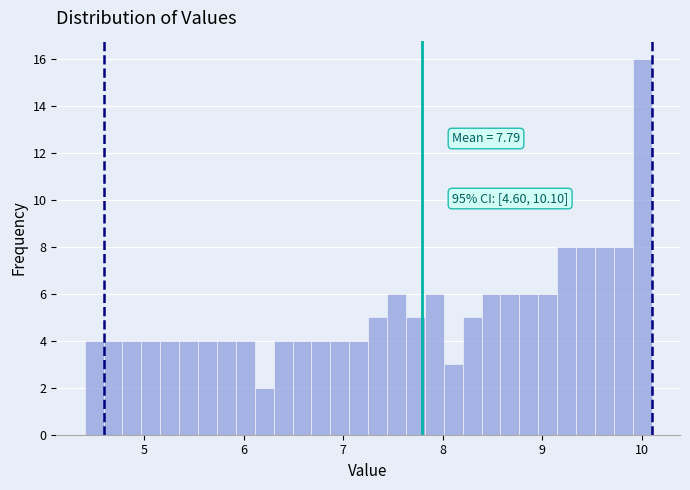

Around what value on the x-axis is the tallest bar? Give the approximate position of its centre, as read against the axis.

10.0